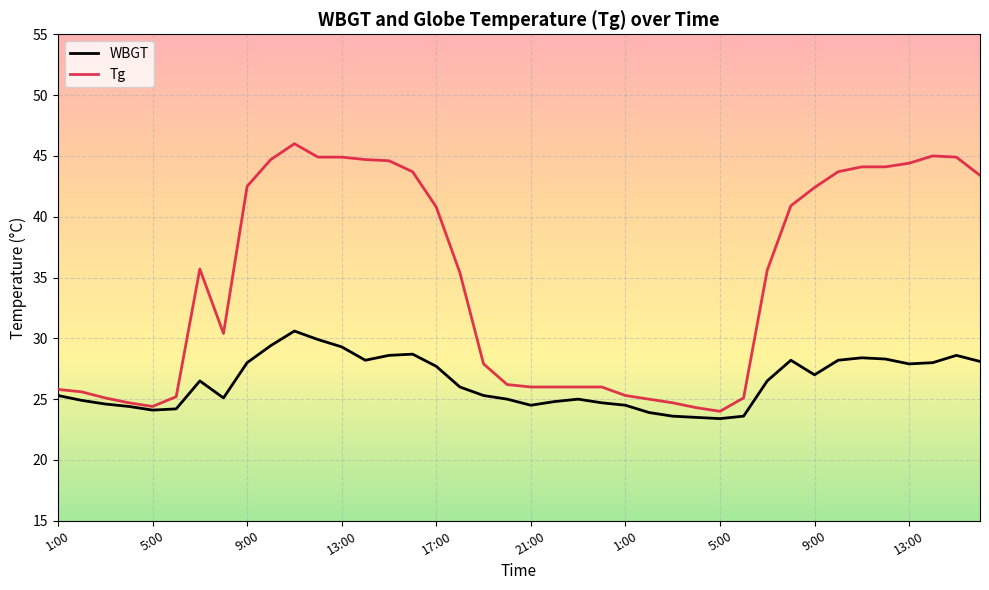

List the series in order of their overall mean, highest first.

Tg, WBGT